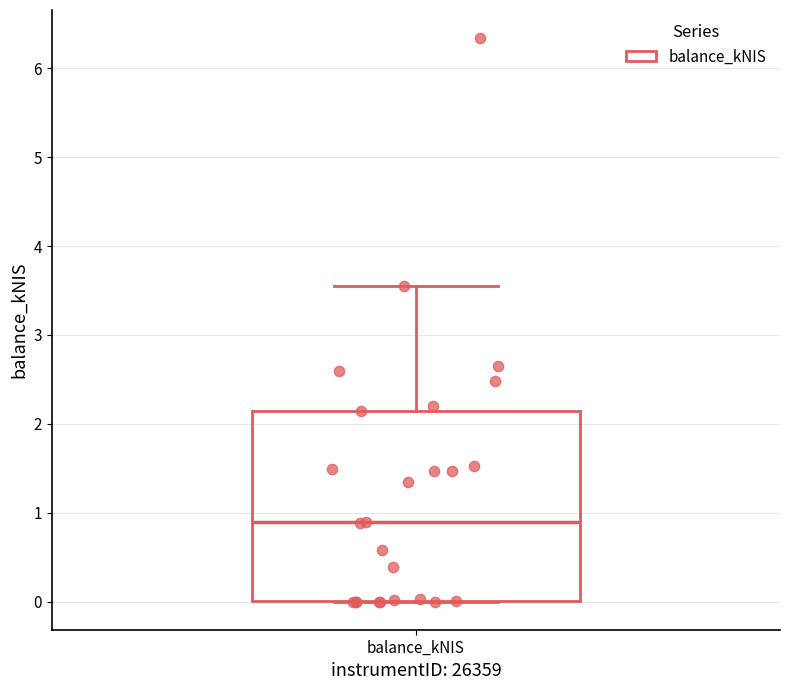

Where is the upper edge of the box for balance_kNIS on the y-axis? The values are not printed on the chart, so give them approximately, as read against the axis.

2.1